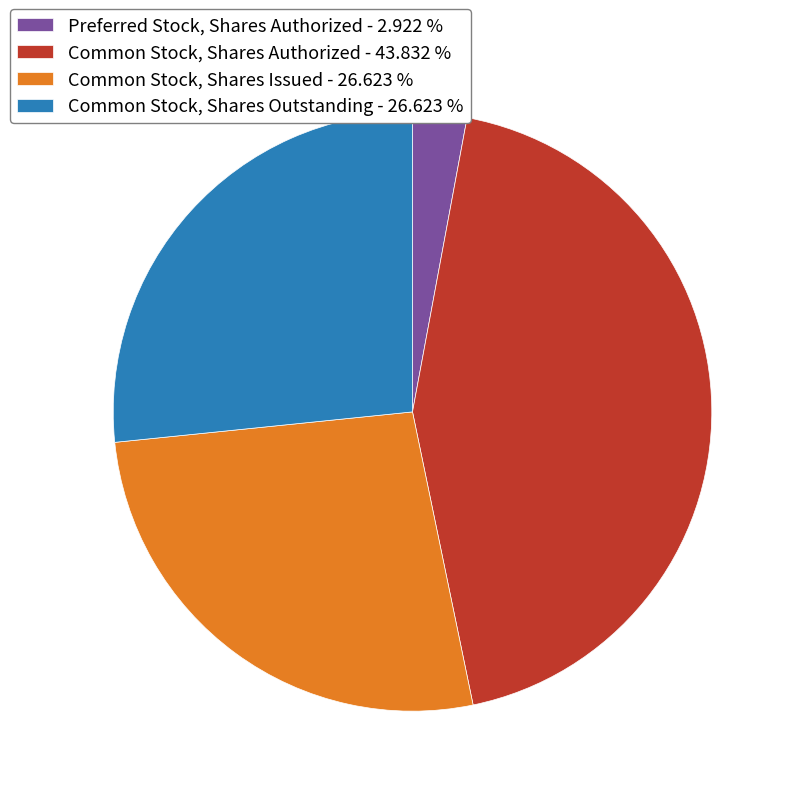

Is the sum of Preferred Stock, Shares Authorized - 2.922 % and Common Stock, Shares Outstanding - 26.623 % greater than half?

No